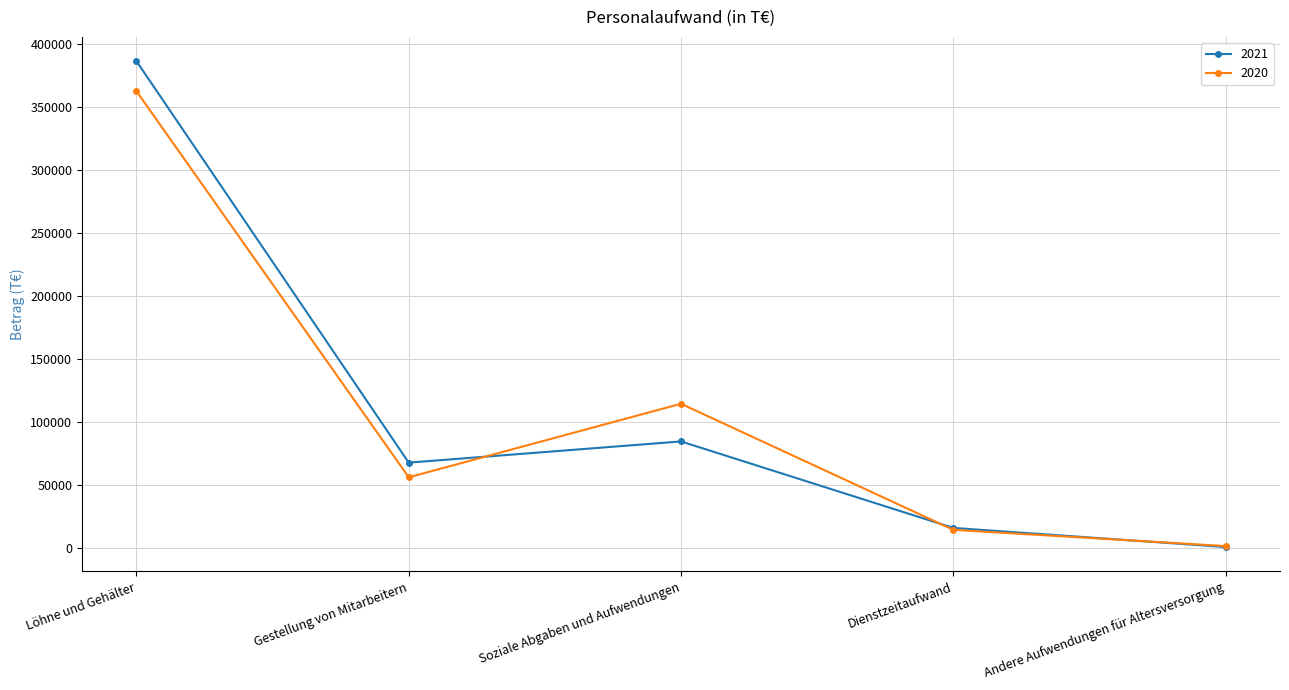

How many data points in 2021 are less than 67485?

2